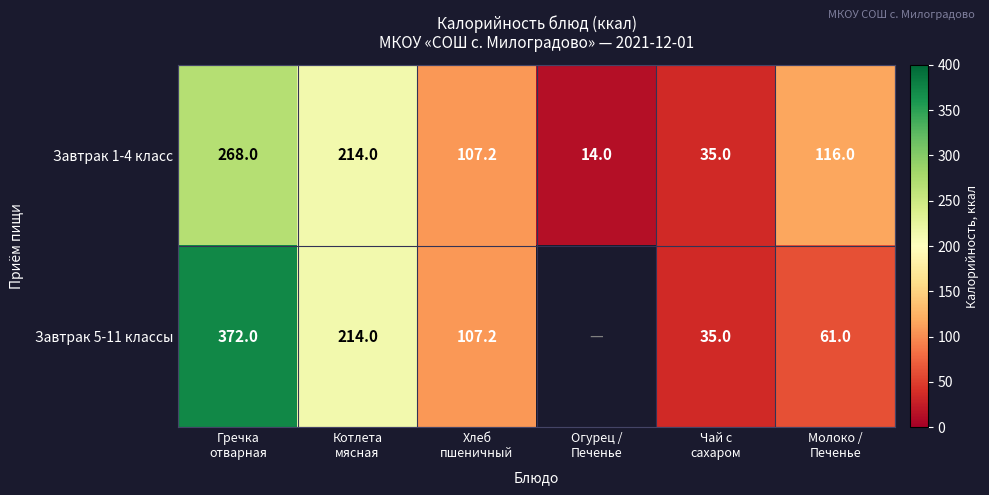

What is the average value of the Завтрак 1-4 класс series?

125.7